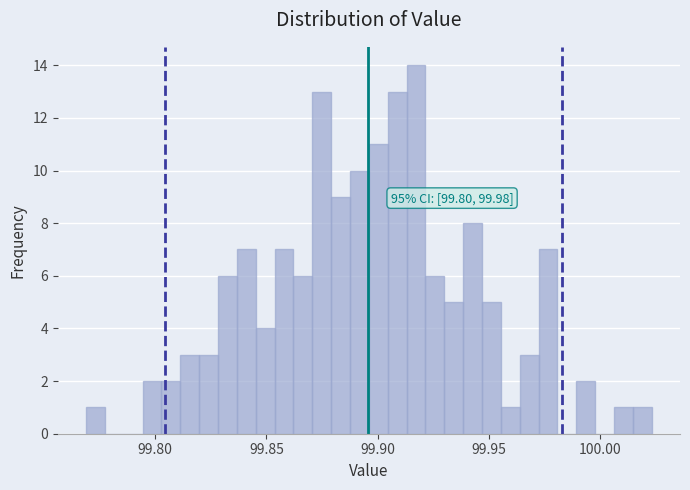

Read against the x-axis, roughly where is the centre of the tallest bar?

99.915